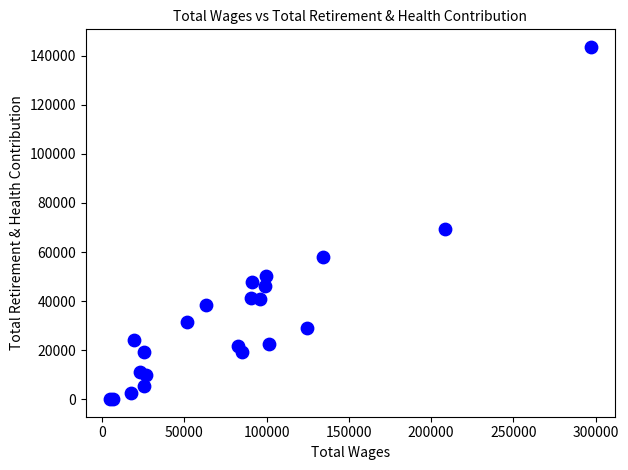

What Y value in the scatter plot is closest to 71805?

69209